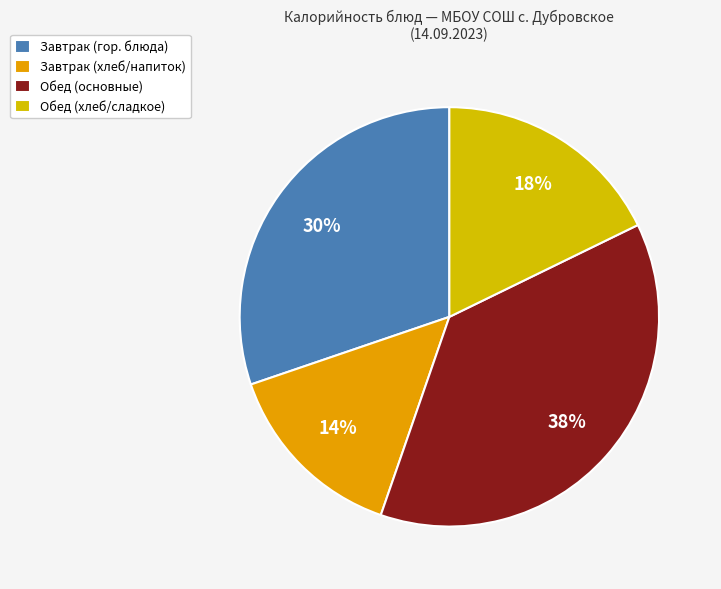

Count the number of slices in the pie.

4